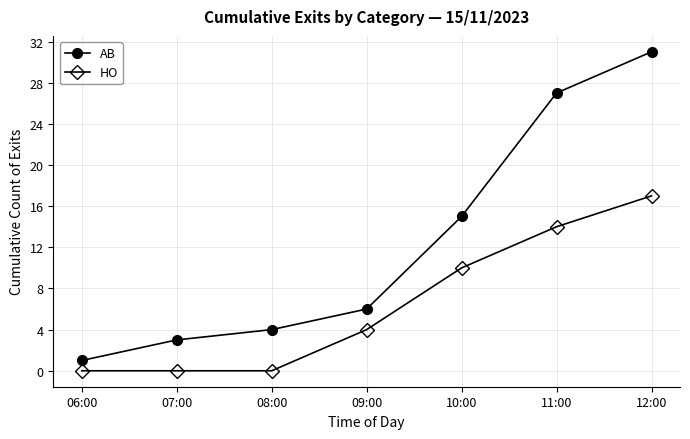

Which series changed the most between 06:00 and 07:00?

AB